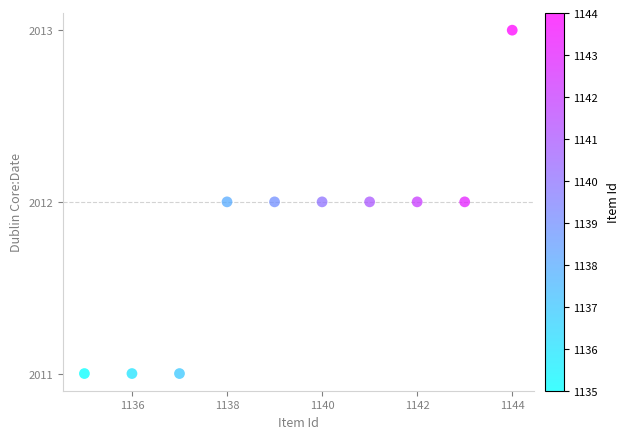

What is the average Y value?

2012